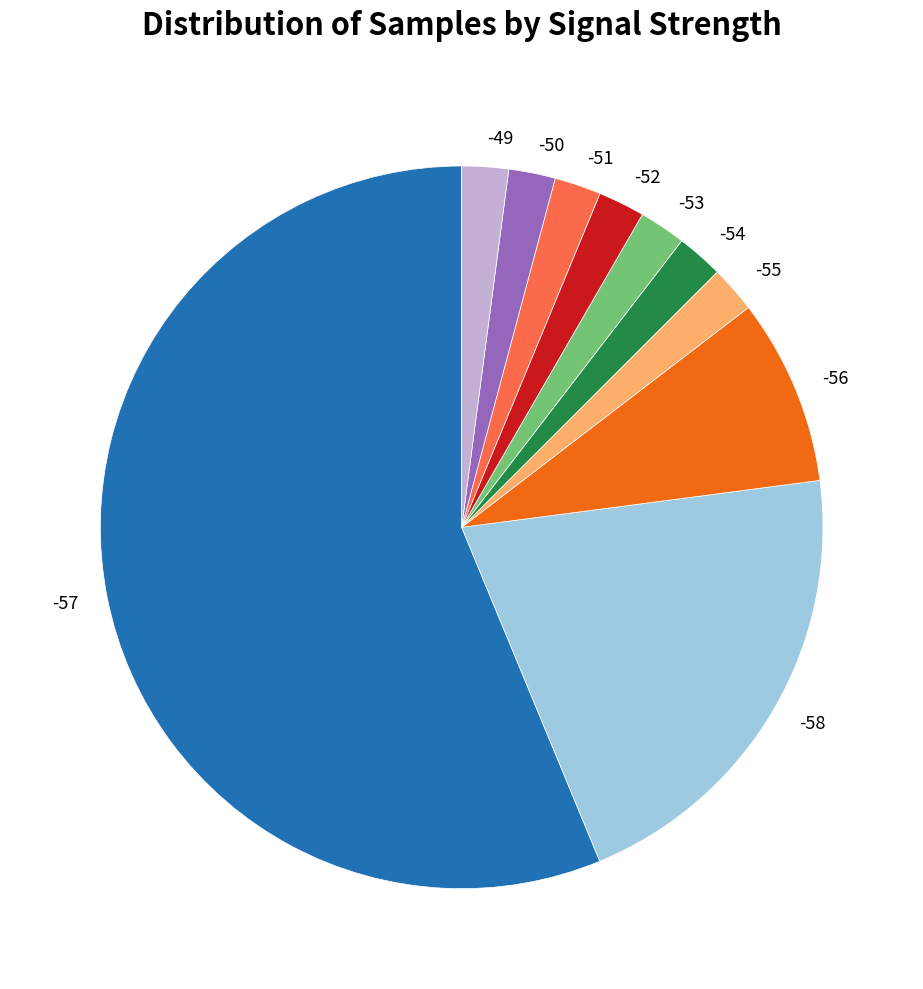

Does -58 account for over 50% of the chart?

No